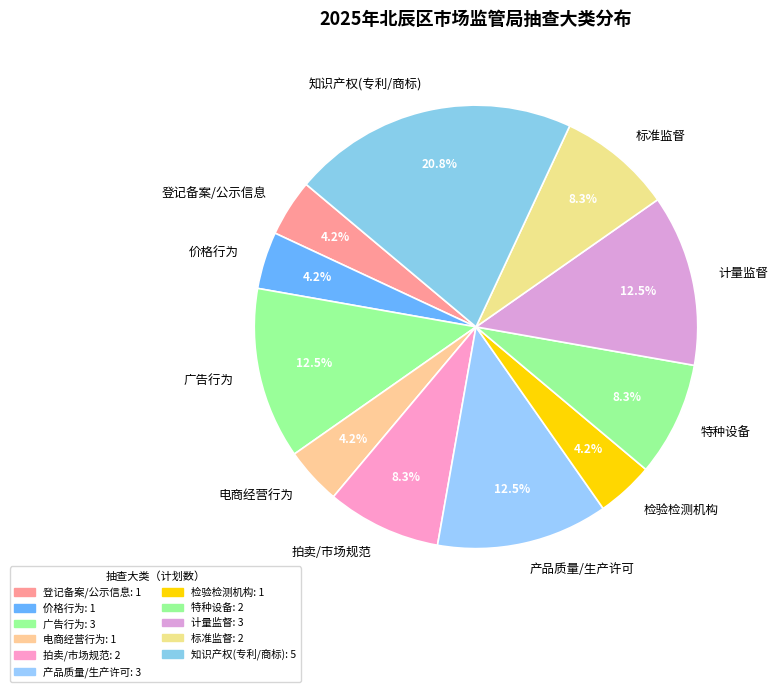

Between 特种设备 and 计量监督, which is larger?

计量监督